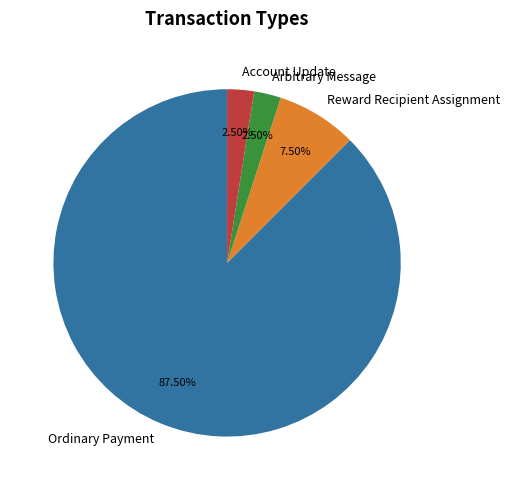

Which slice is the largest?

Ordinary Payment